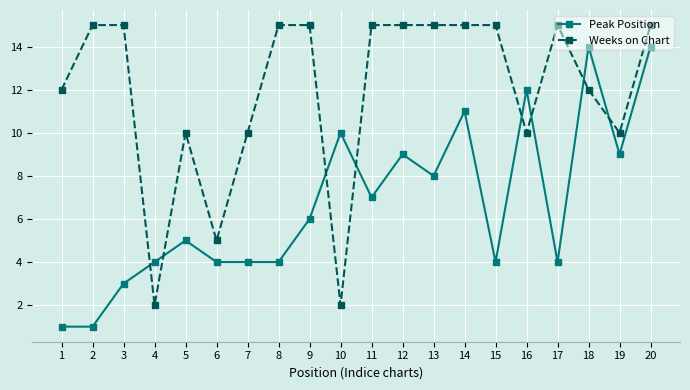

Rank the series at 15 from lowest to highest value.

Peak Position, Weeks on Chart